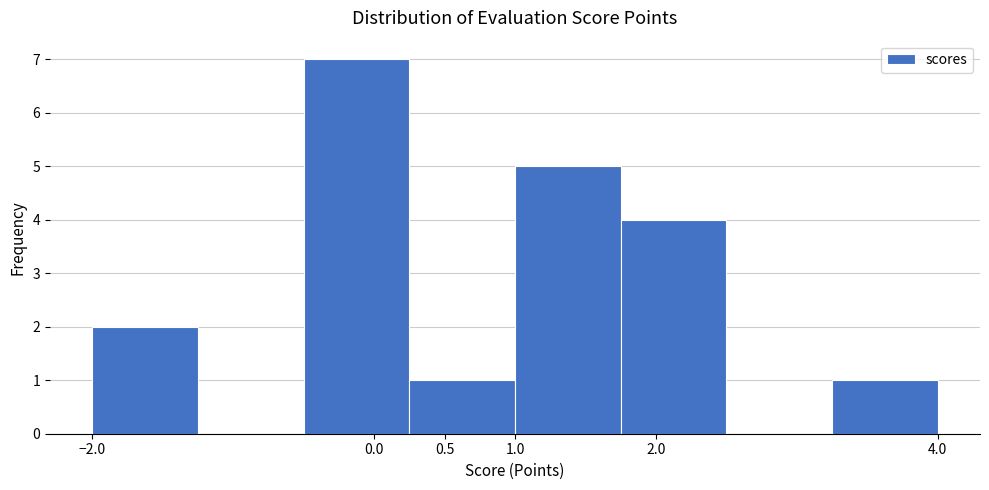

Reading left to right, list every bar in this chart as the range it spans on the x-axis followed by its height. The values are not printed on the chart, so give them approximately, as read against the axis.

-2.00 to -1.25: 2
-1.25 to -0.50: 0
-0.50 to 0.25: 7
0.25 to 1.00: 1
1.00 to 1.75: 5
1.75 to 2.50: 4
2.50 to 3.25: 0
3.25 to 4.00: 1